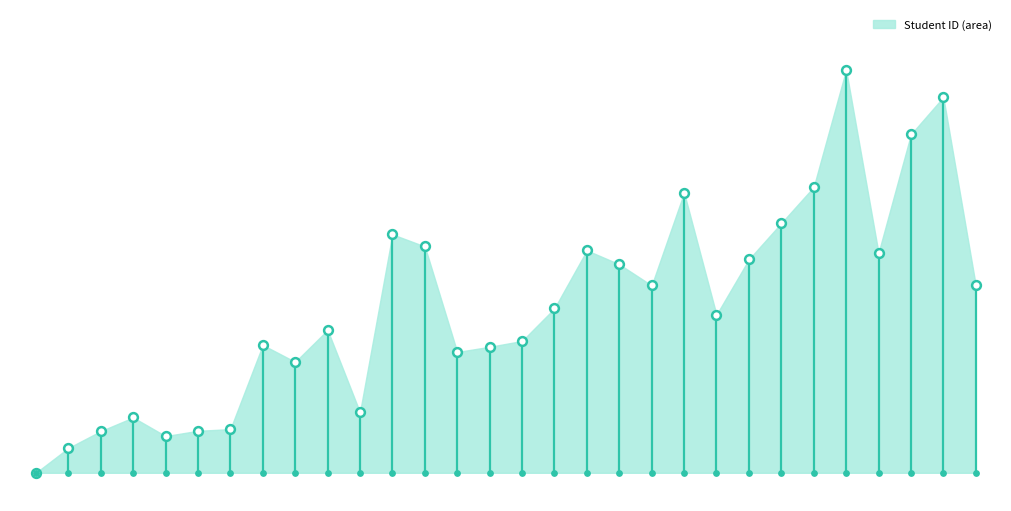

Which has a higher value, 21 or 4?

21